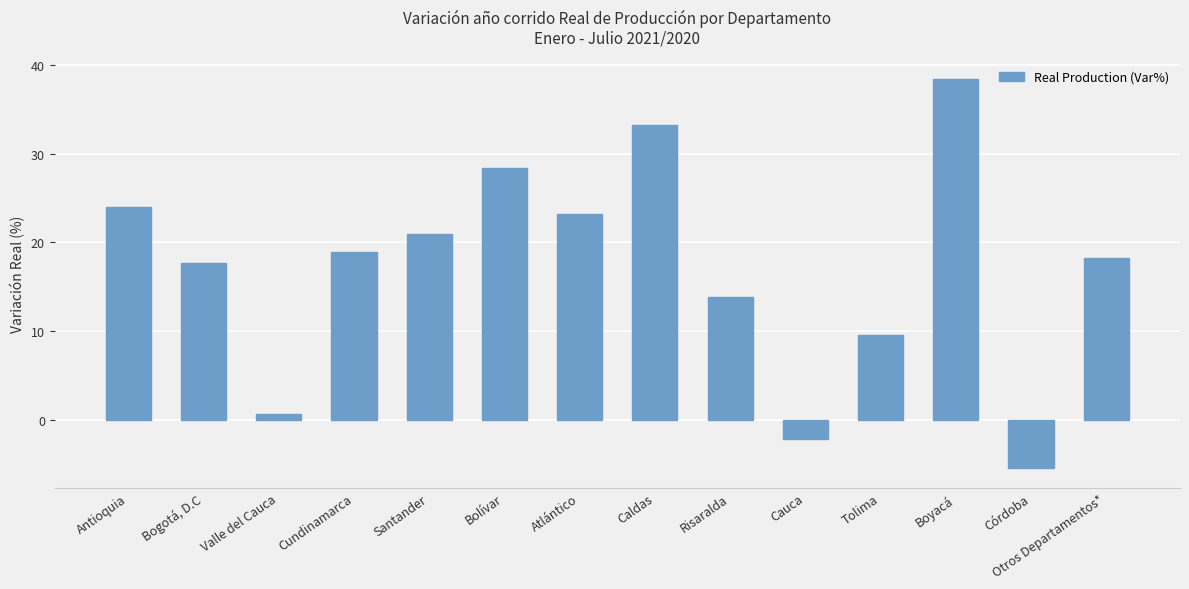

The chart shows a value of 9.5 at Tolima. True or false?

True